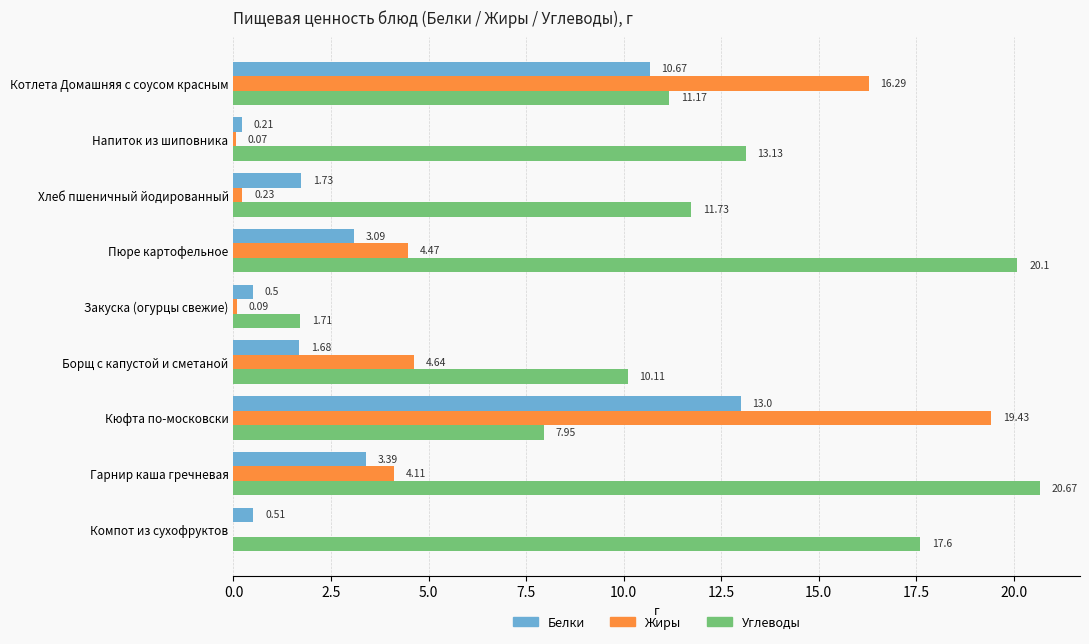

Count the number of data series in this chart.

3